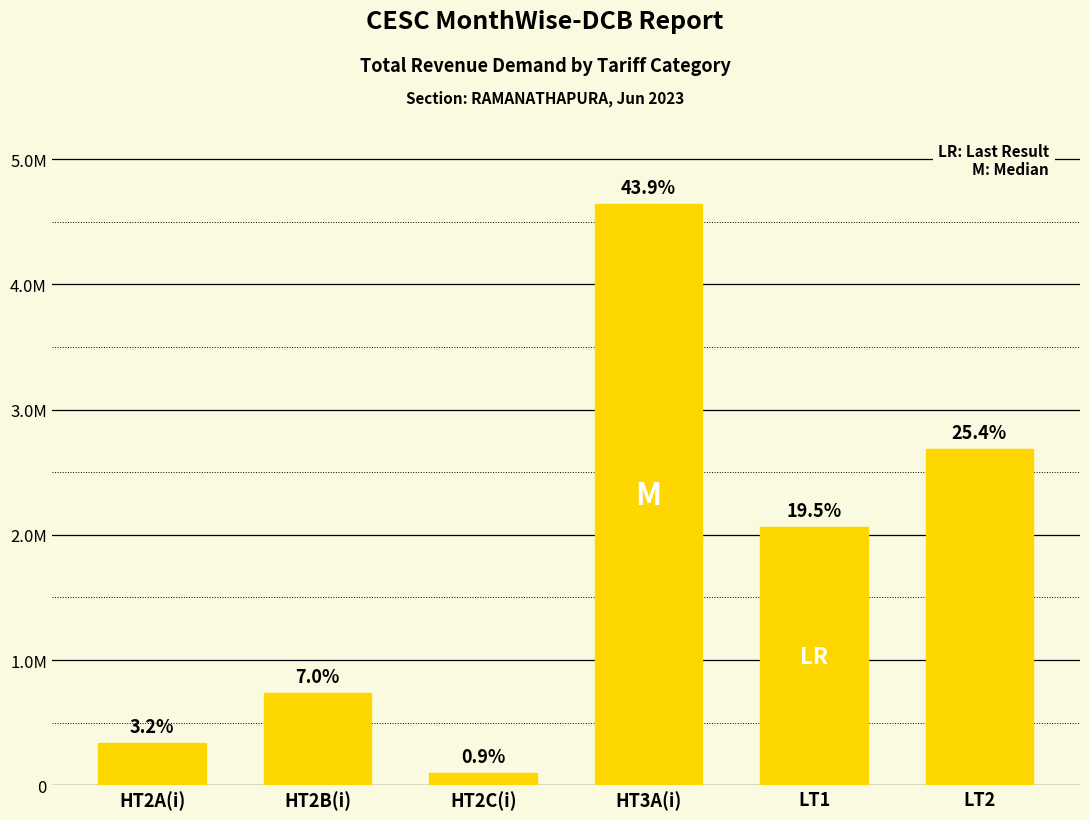

Does the chart contain any negative values?

No